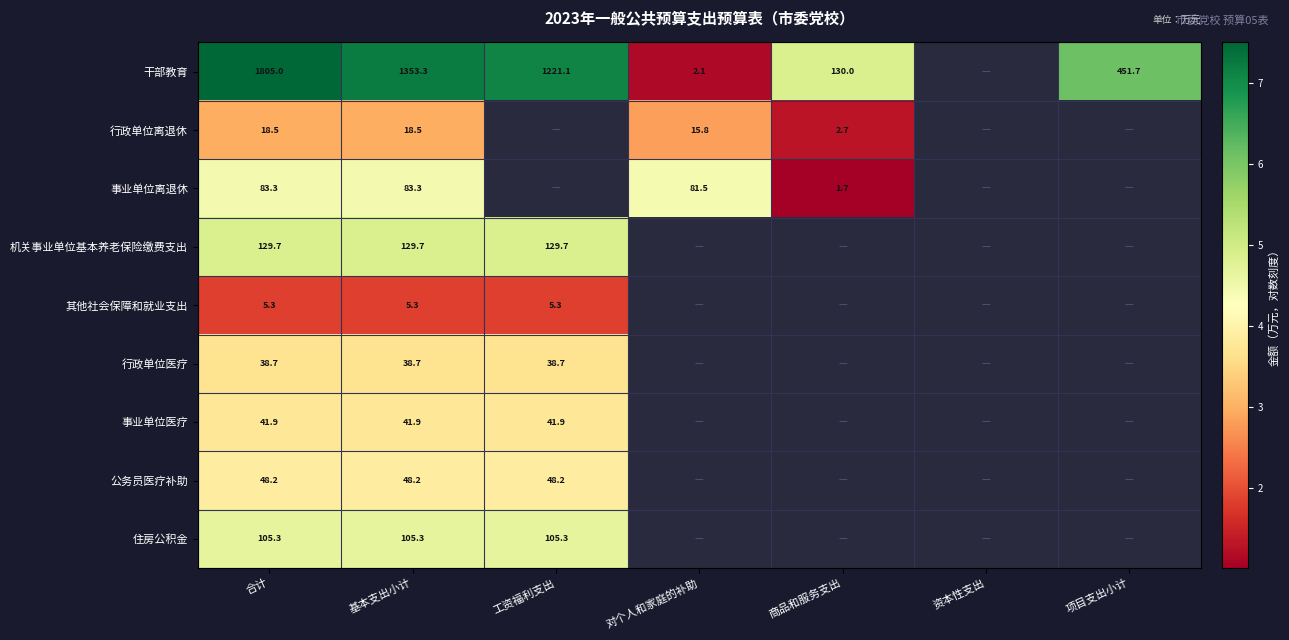

Which category has the highest value across all series?

合计